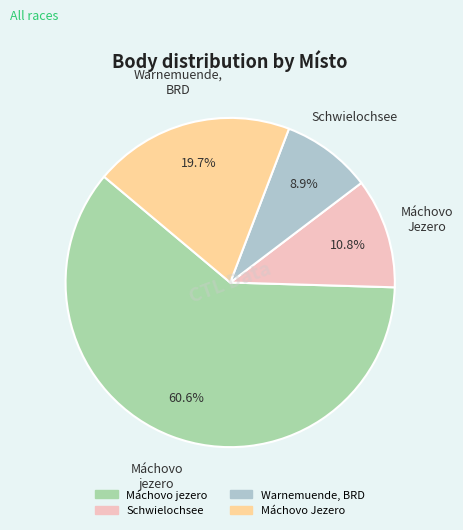

Is there a majority slice in this chart?

Yes